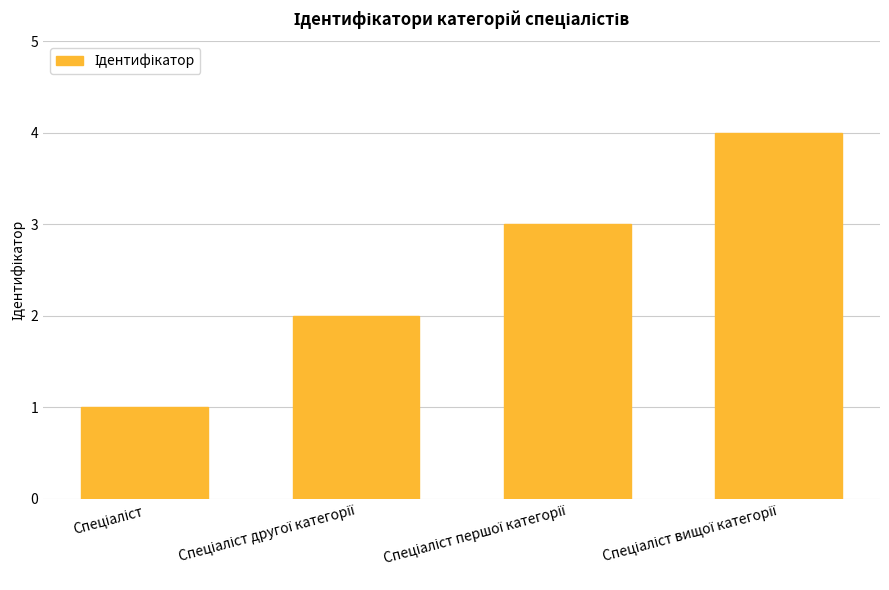

What is the greatest value displayed?

4